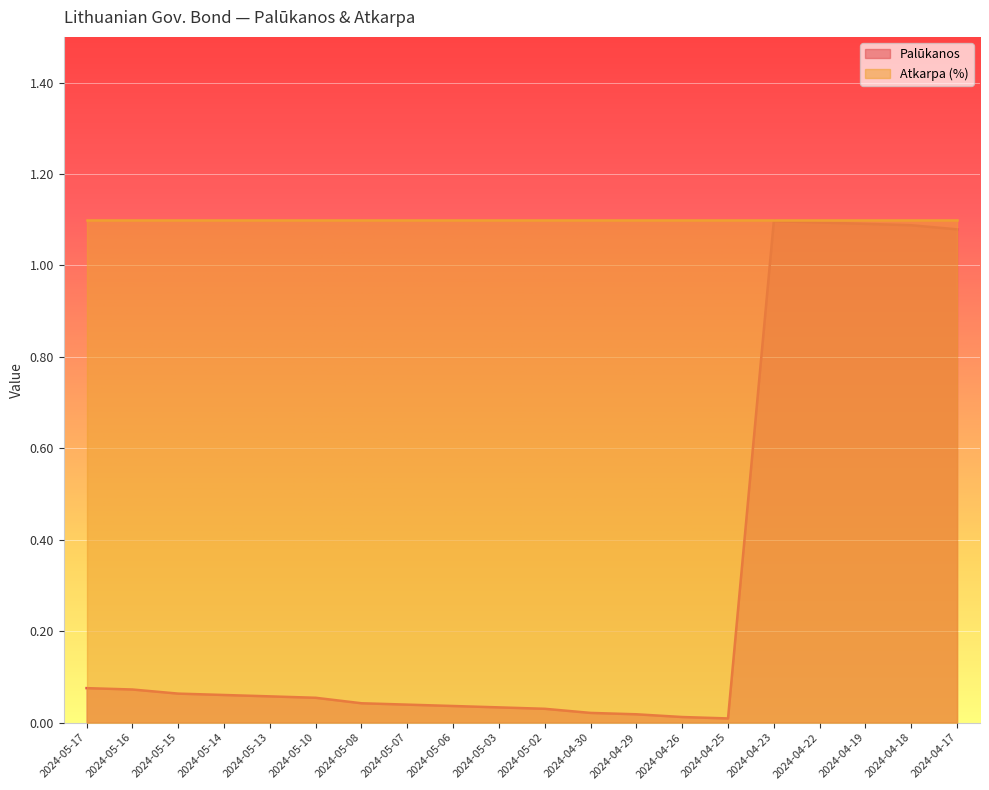

Does the chart display data point markers on the line(s)?

No